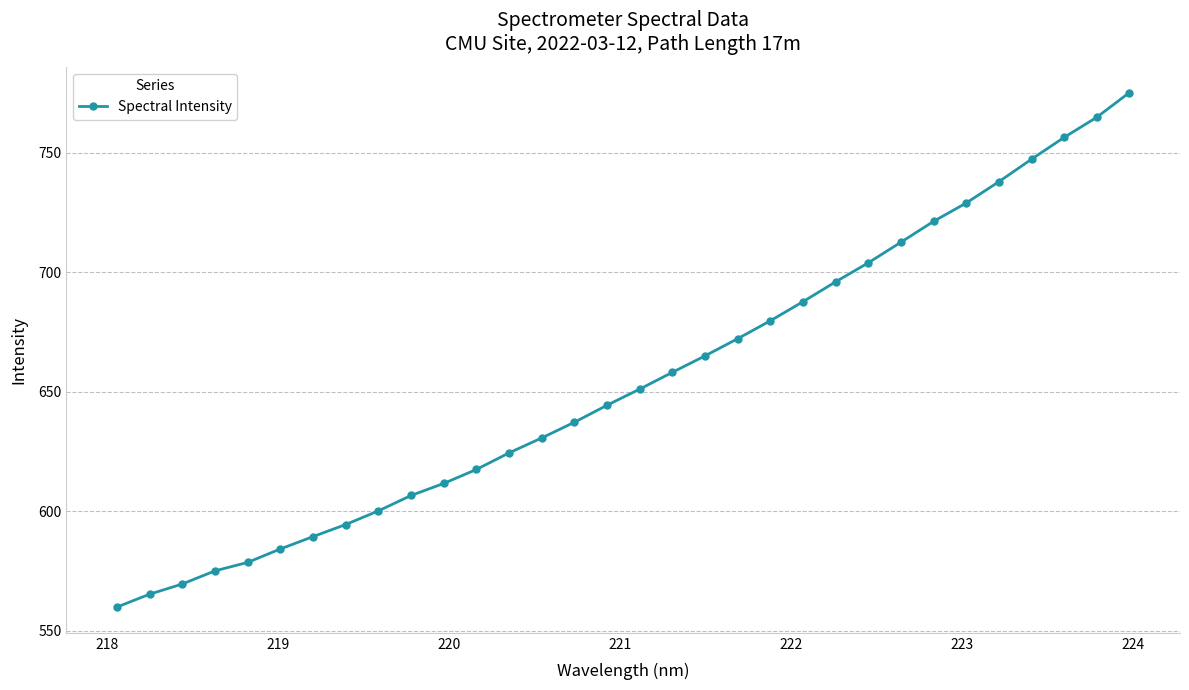

What is the maximum value shown in the chart?

775.3